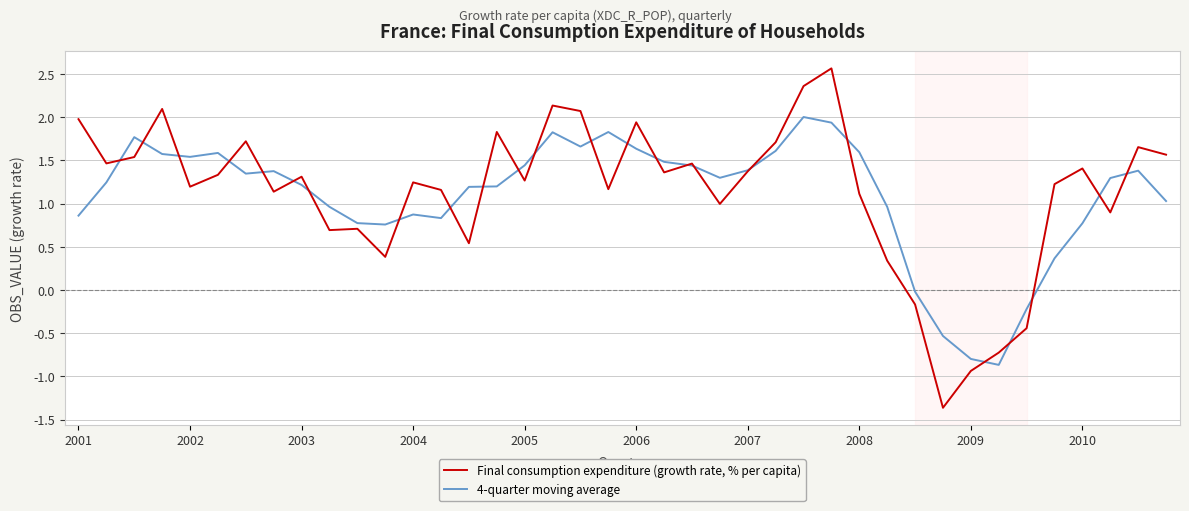

How many interior local peaks does the 4-quarter moving average series have?

8